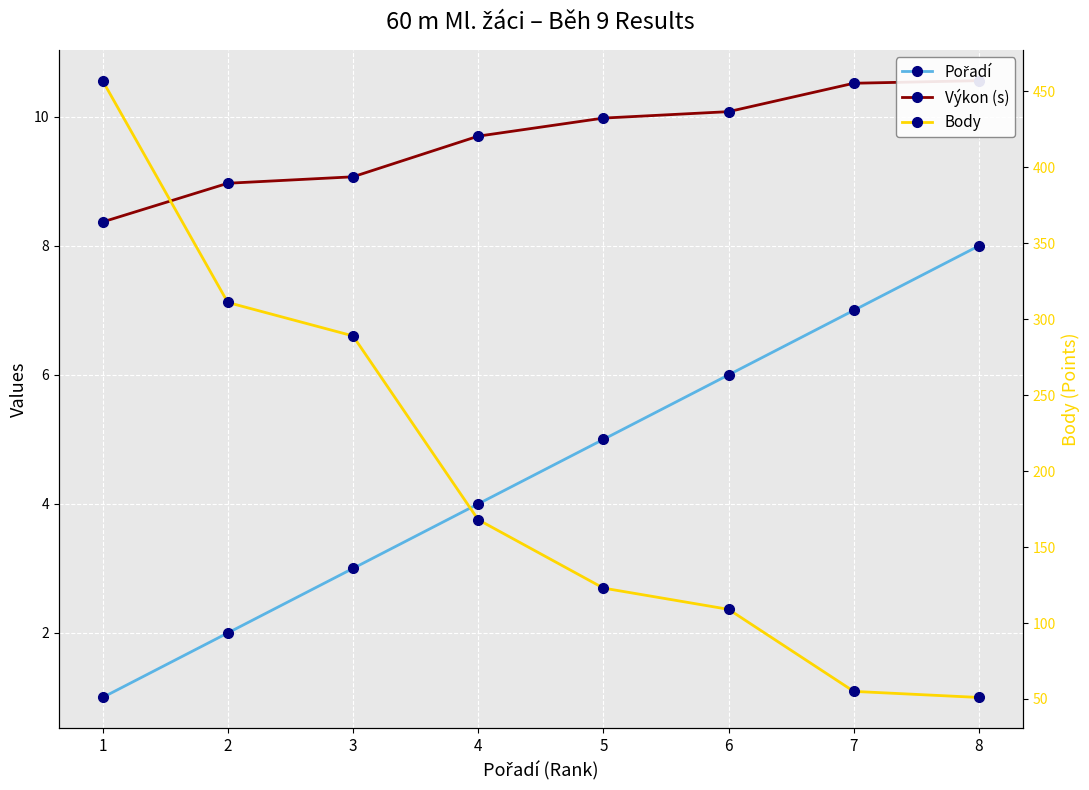

What is the difference between the Body values at 3 and 6?

180.0